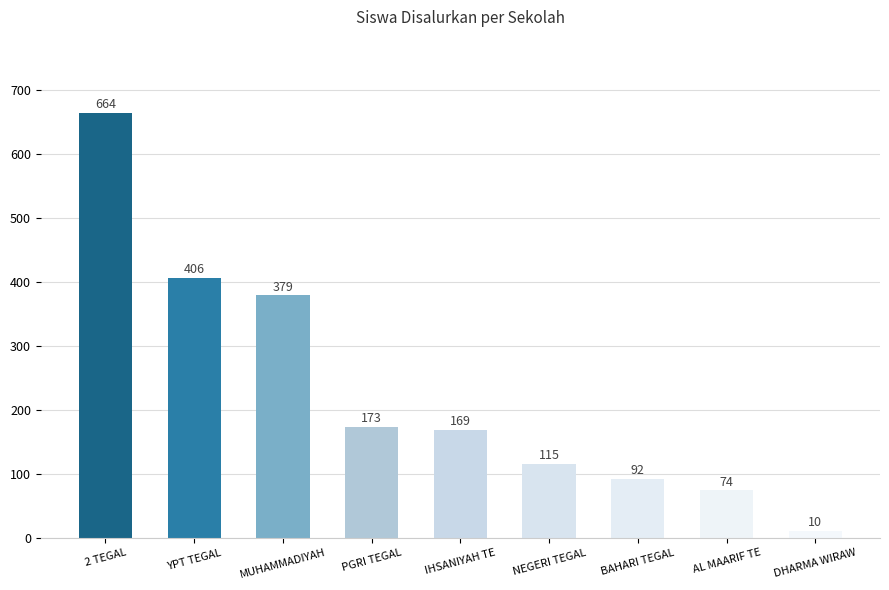

What is the difference between the values at DHARMA WIRAW and YPT TEGAL?

396